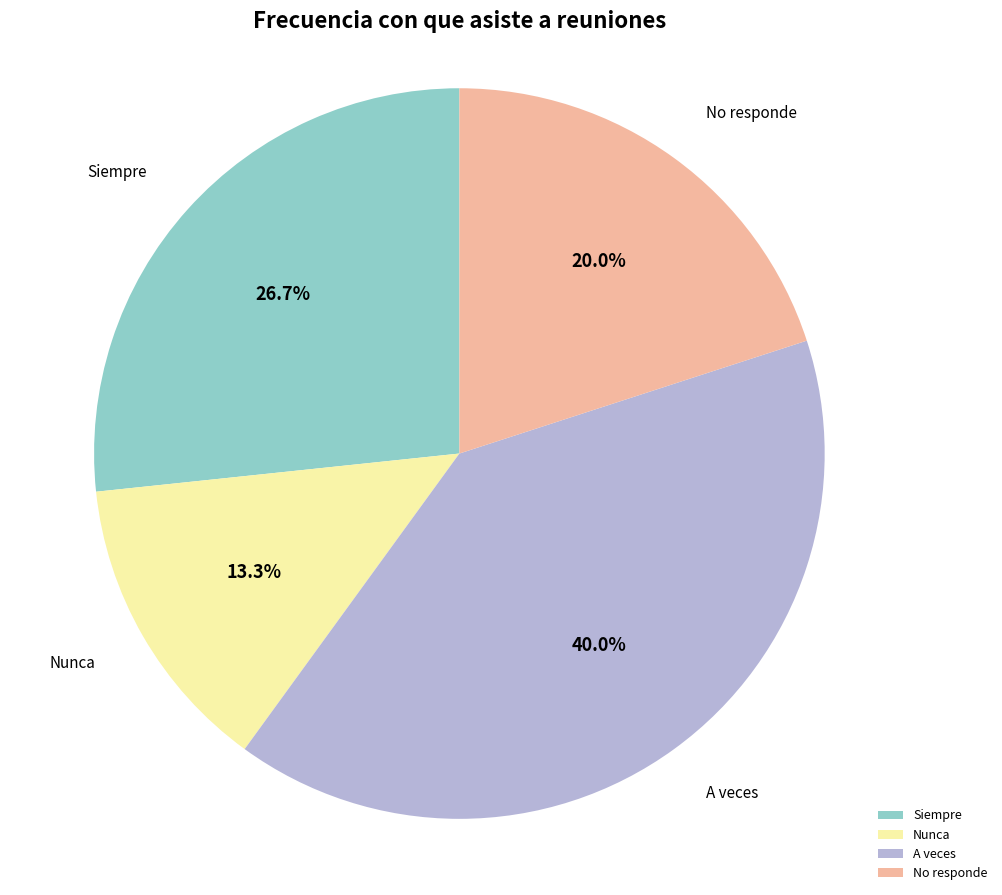

To the nearest percent, what is the difference between the A veces and Siempre slice percentages?

13%